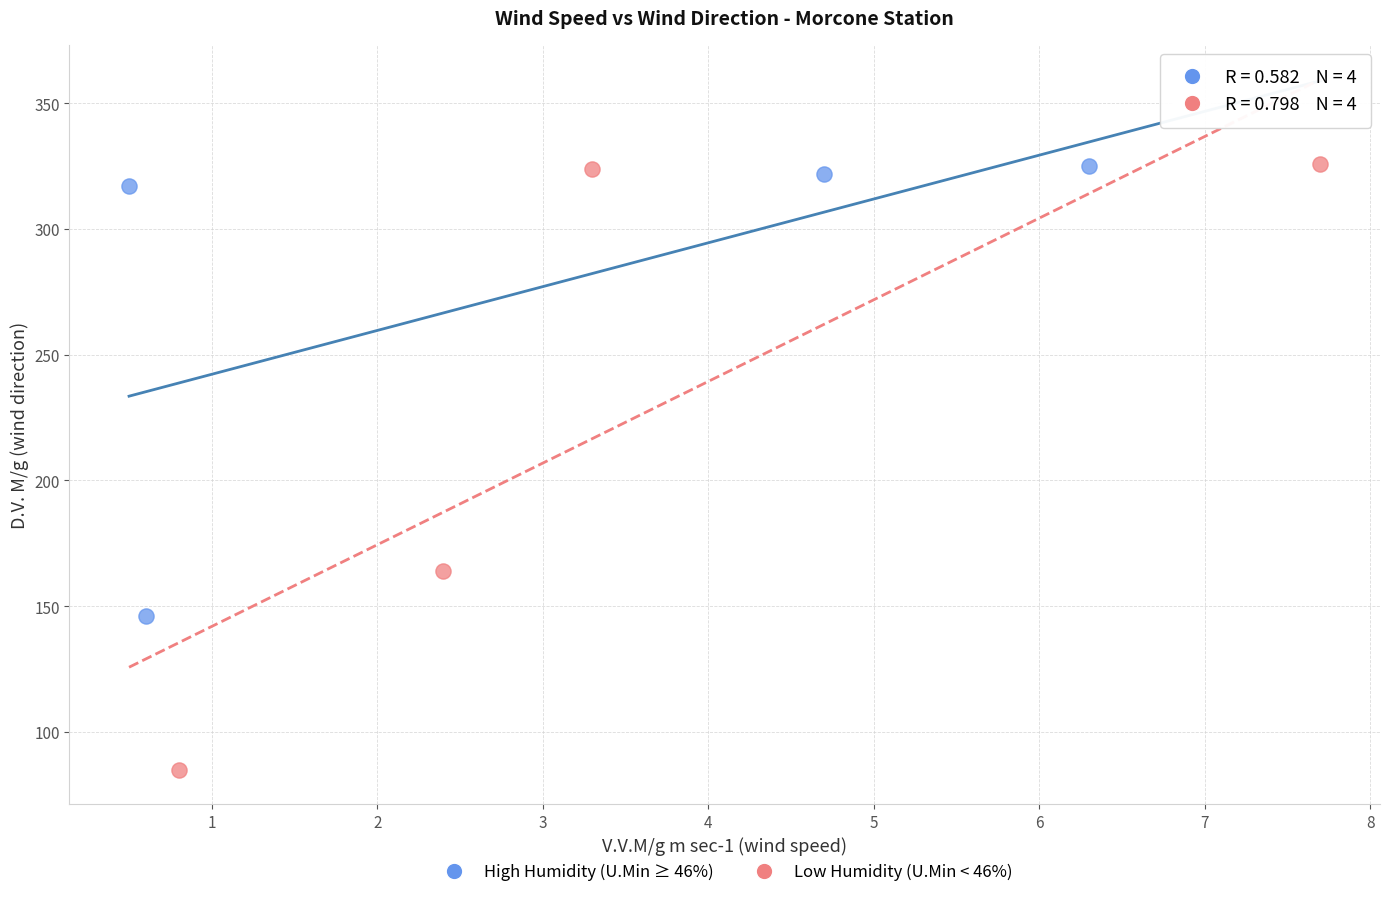

Which series reaches the minimum Y coordinate?

Low Humidity (U.Min < 46%)